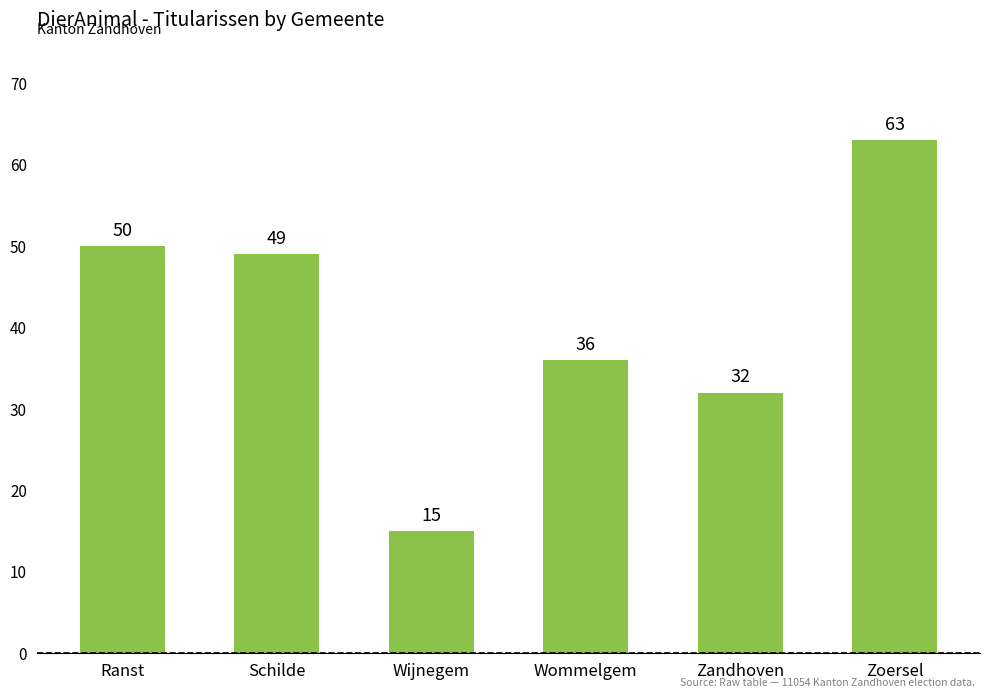

Are the bars horizontal?

No